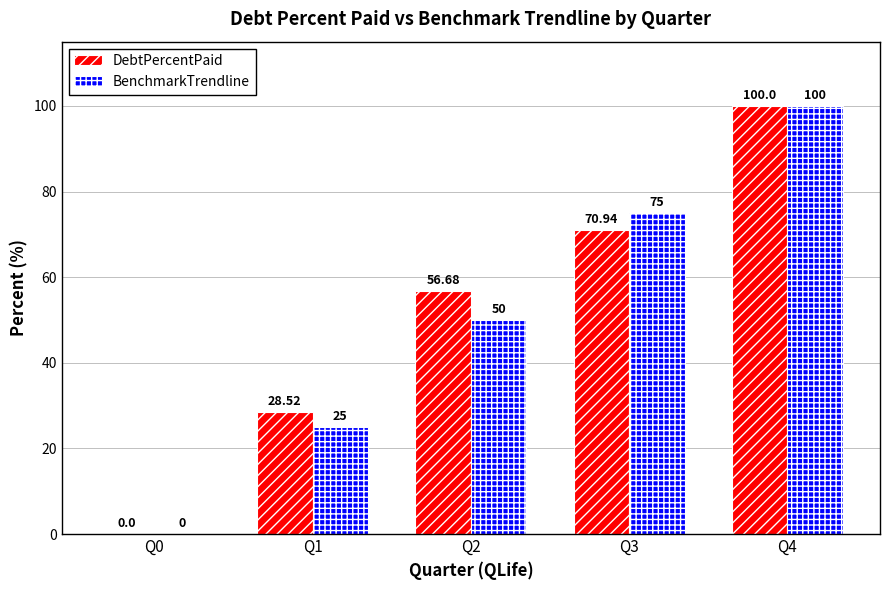

What is the sum of the BenchmarkTrendline values at Q4 and Q0?

100.0